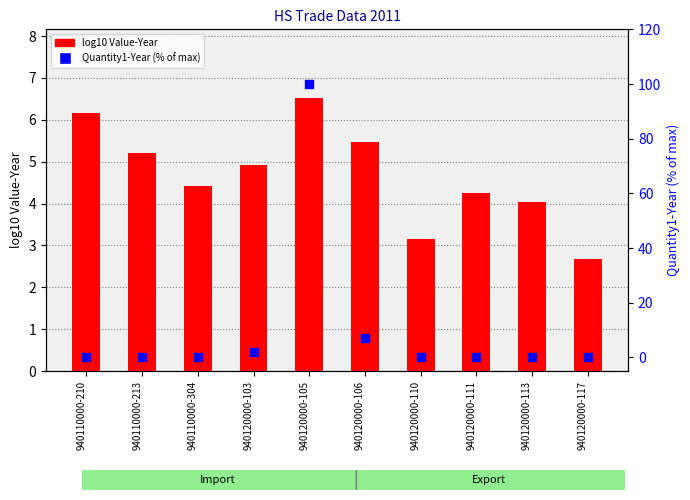

What are all the series names shown in the legend?

log10 Value-Year, Quantity1-Year (% of max)